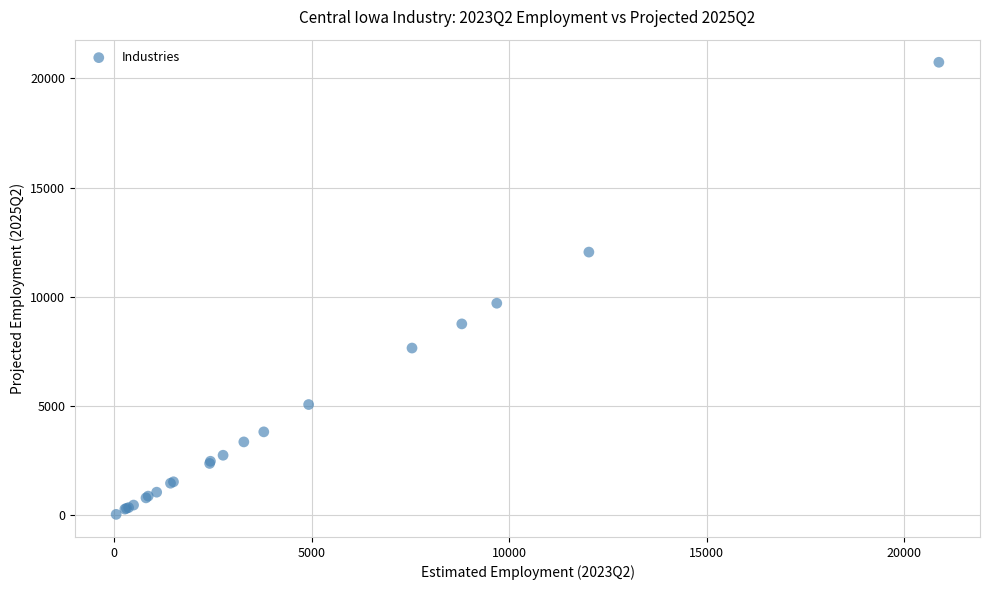

What Y value in the scatter plot is closest to 10392?

9710